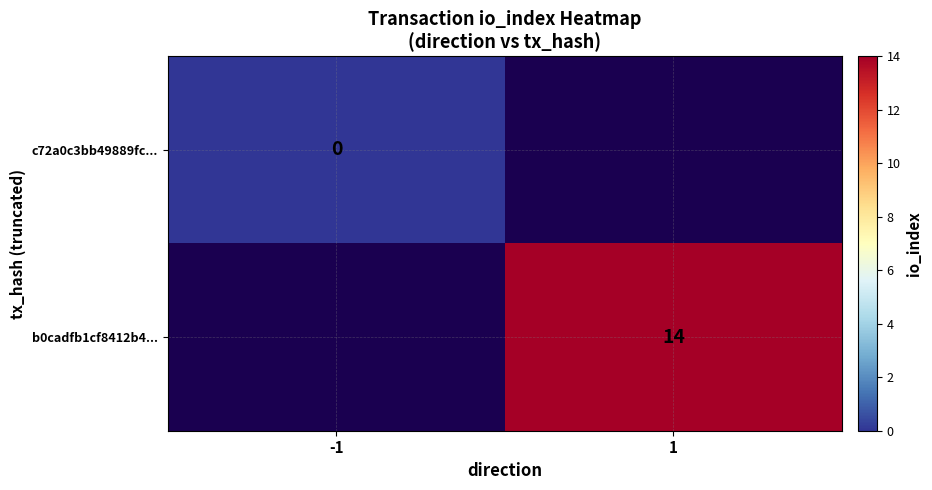

At how many categories does at least one series exceed 6?

1